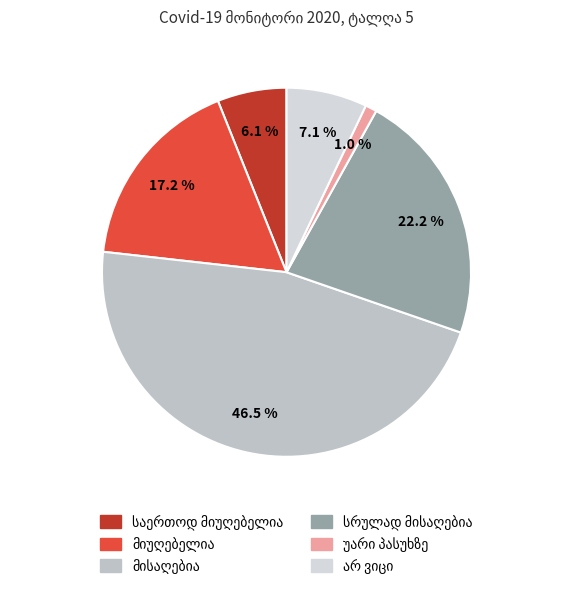

Between მისაღებია and უარი პასუხზე, which is larger?

მისაღებია